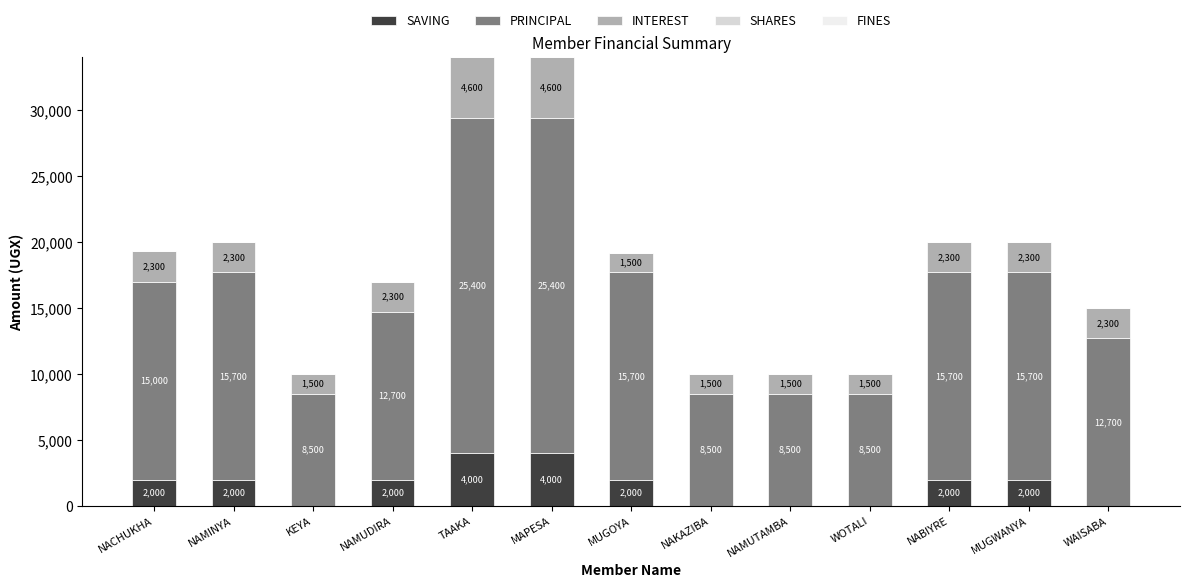

Reading left to right, list the values for the SAVING series.

NACHUKHA=2000	NAMINYA=2000	KEYA=0	NAMUDIRA=2000	TAAKA=4000	MAPESA=4000	MUGOYA=2000	NAKAZIBA=0	NAMUTAMBA=0	WOTALI=0	NABIYRE=2000	MUGWANYA=2000	WAISABA=0